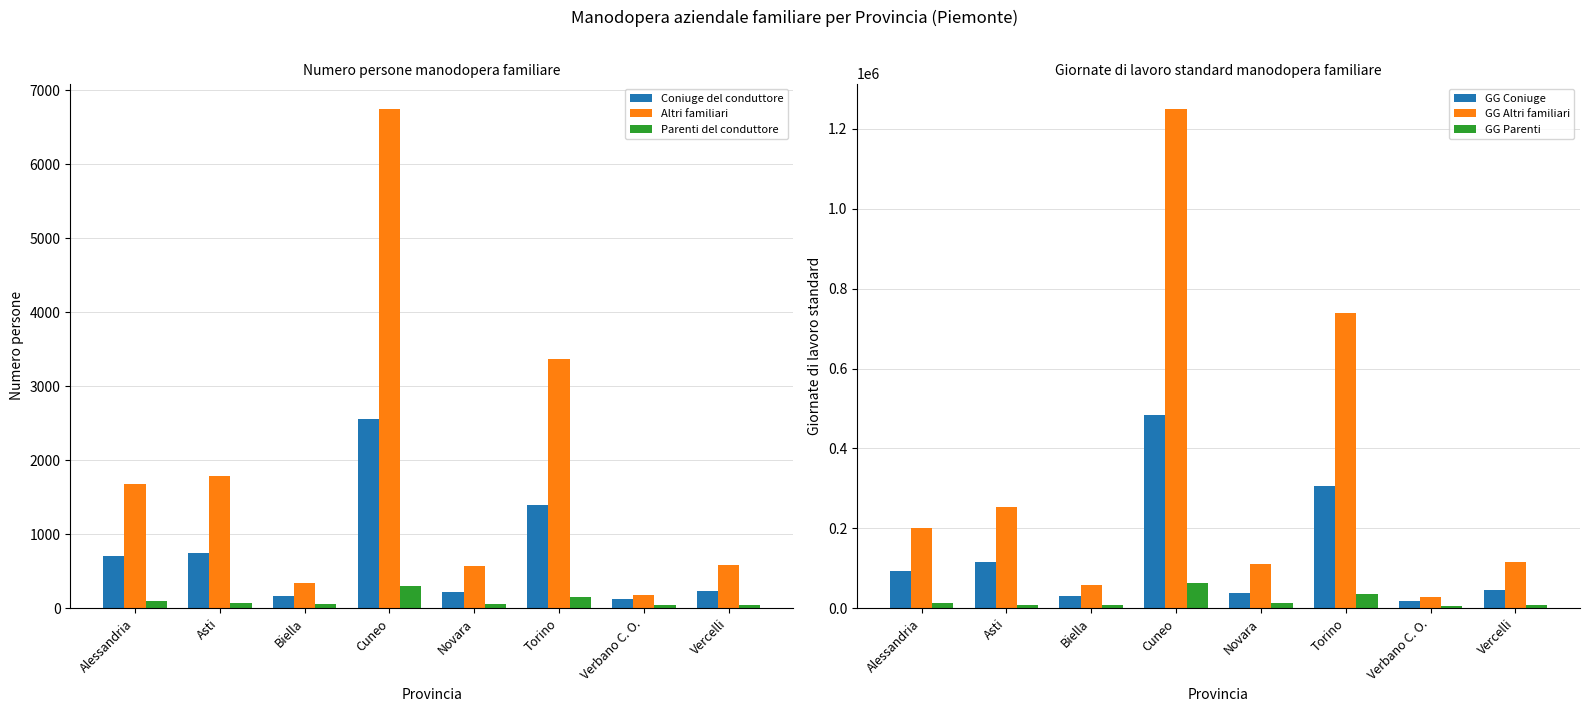

Which has a higher value, Biella or Cuneo?

Cuneo